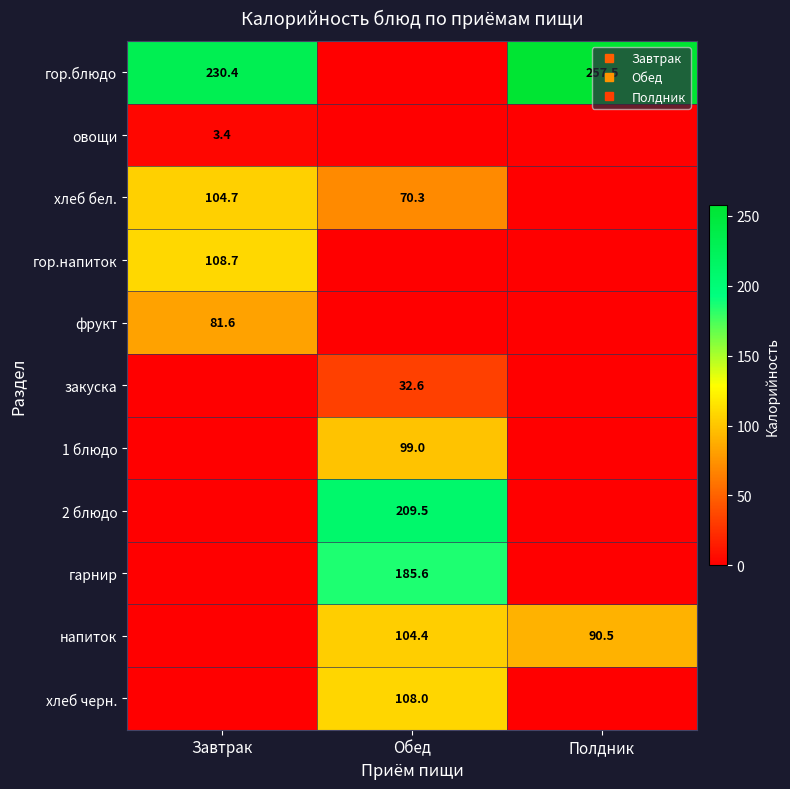

Rank the categories by фрукт value from lowest to highest.

Обед, Полдник, Завтрак